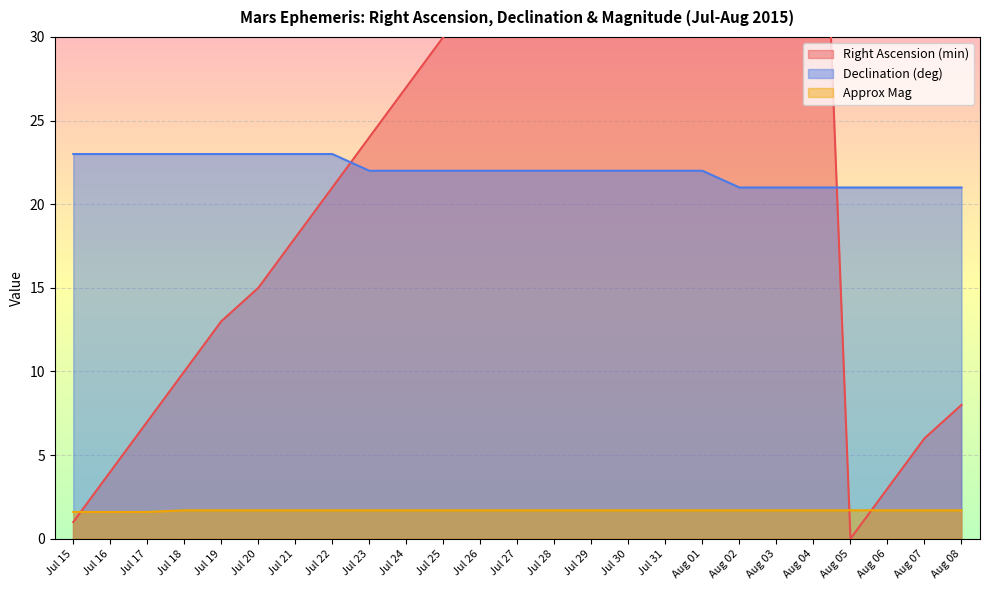

At which label is Approx Mag closest to 1?

Jul 15